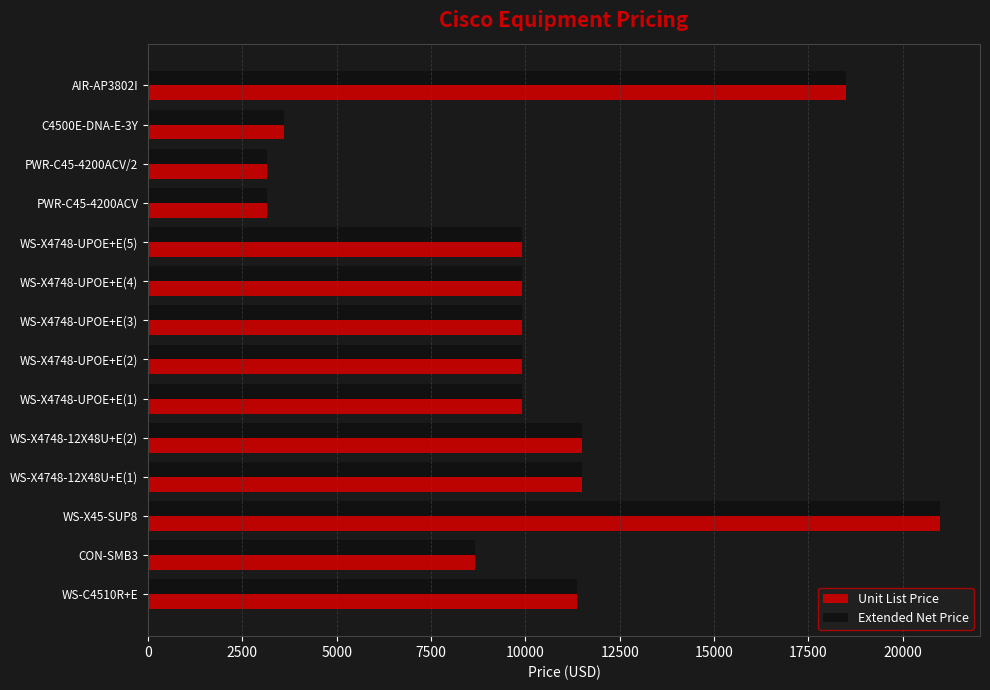

What is the difference between the maximum and minimum values in the Extended Net Price series?

17850